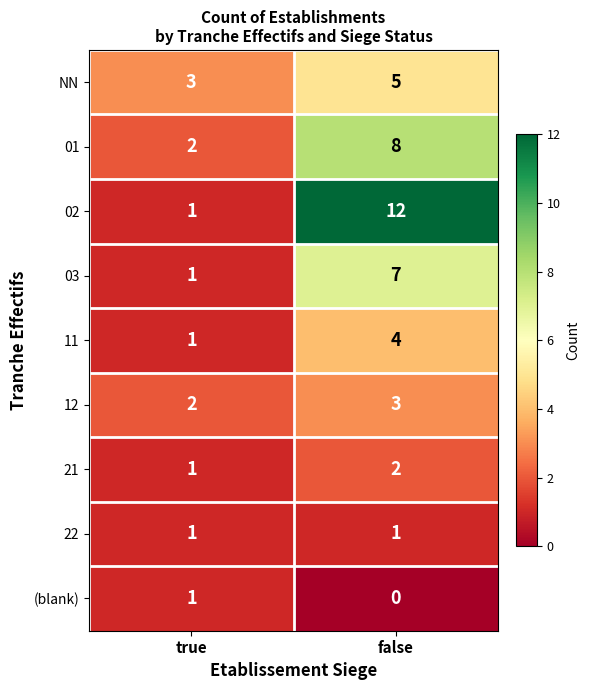

What is the average value of the 03 series?

4